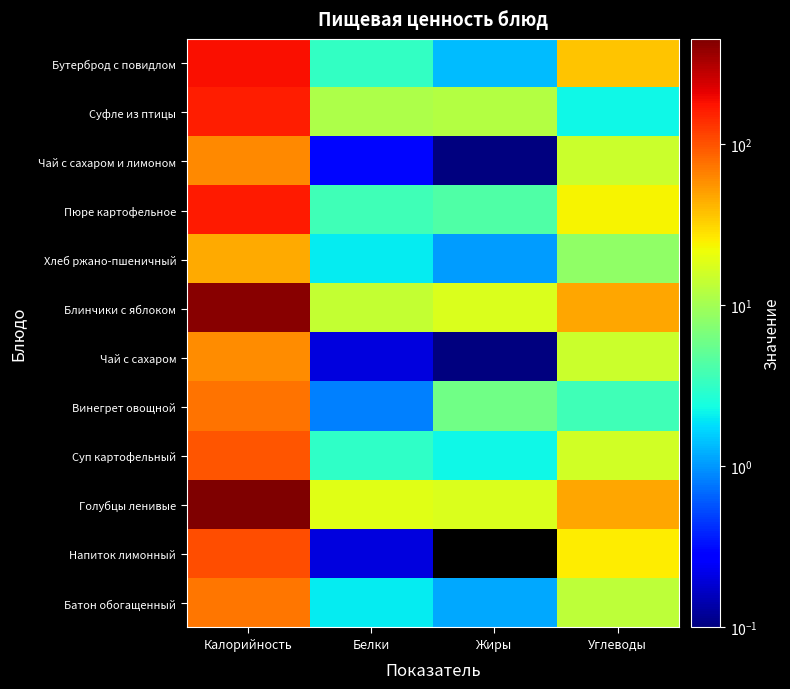

Which has a higher value, Углеводы or Белки?

Углеводы